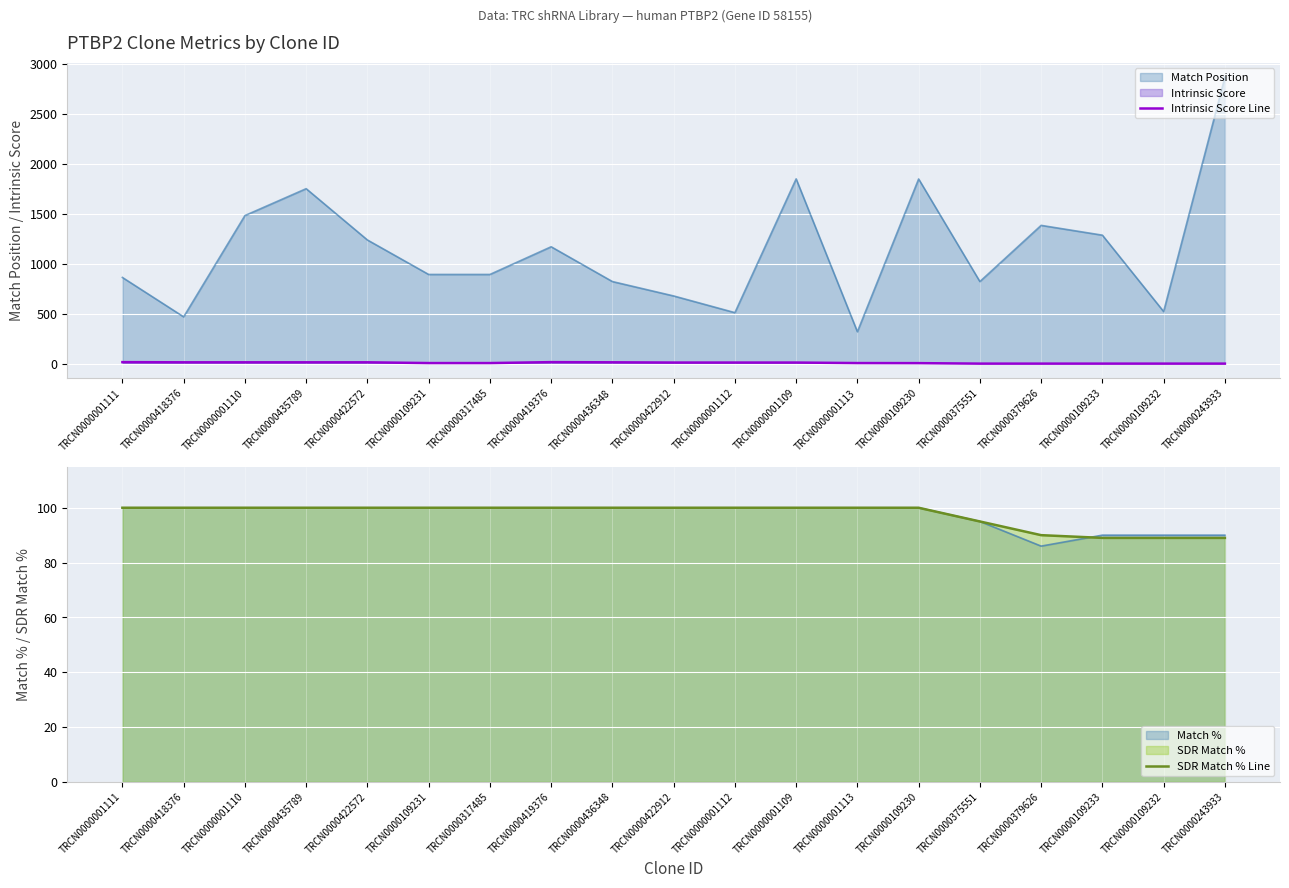

True or false: Intrinsic Score Line and SDR Match % Line cross at least once.

False